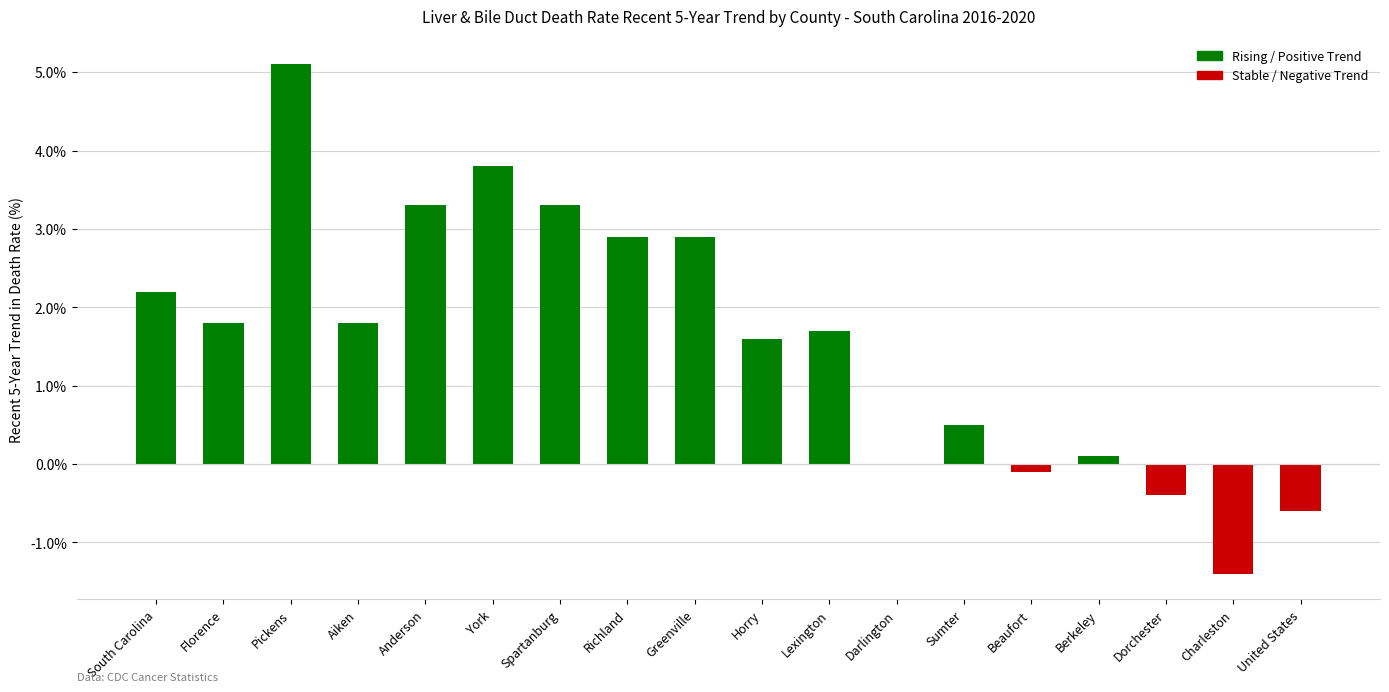

What is the approximate value at York?

3.8